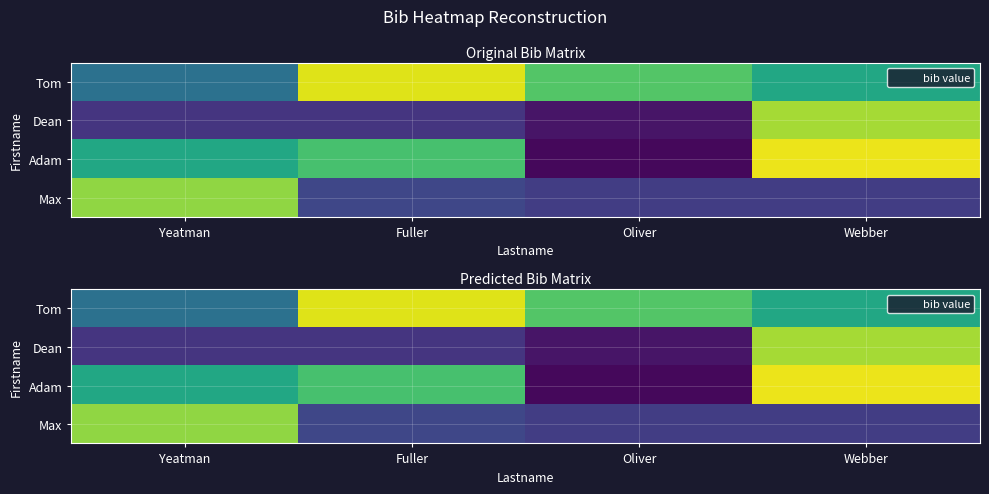

Which series has the widest spread of values?

Adam